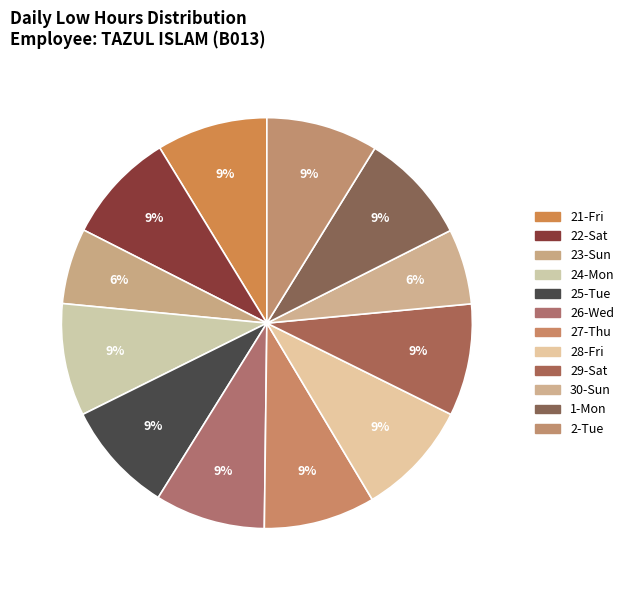

True or false: 25-Tue accounts for 9% of the total.

True